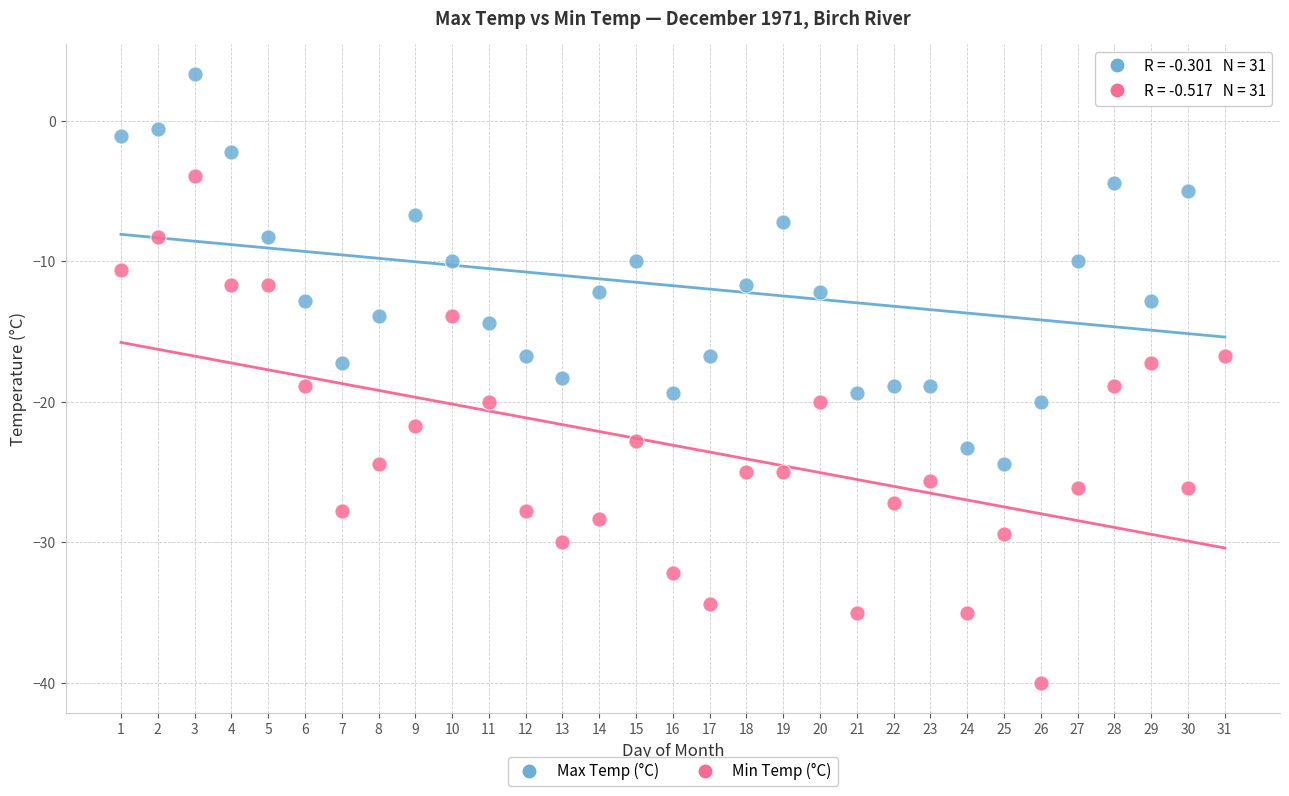

Which series contains the lowest Y value?

Min Temp (°C)